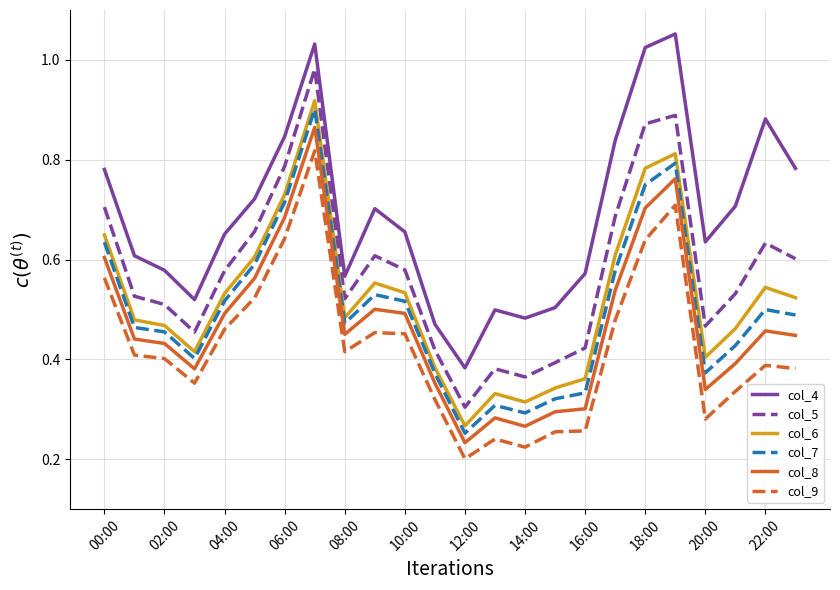

What are all the series names shown in the legend?

col_4, col_5, col_6, col_7, col_8, col_9